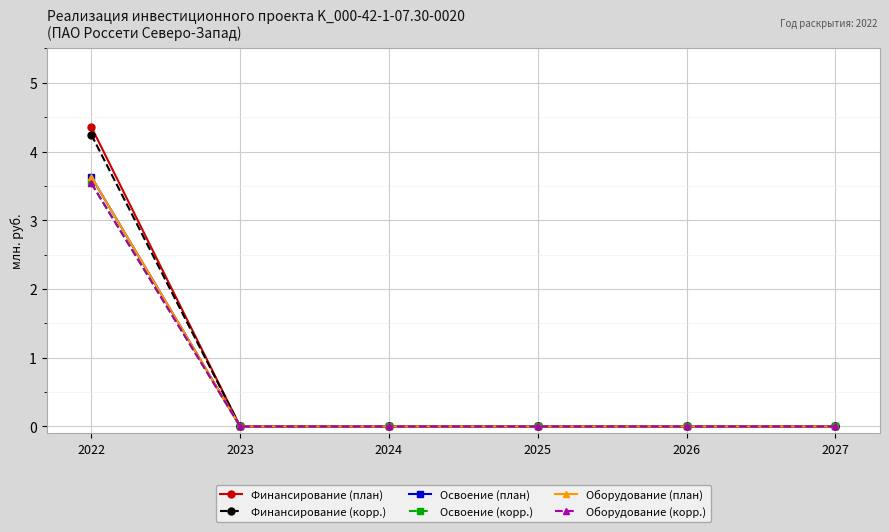

What is the highest value of the Освоение (план) series?

3.6